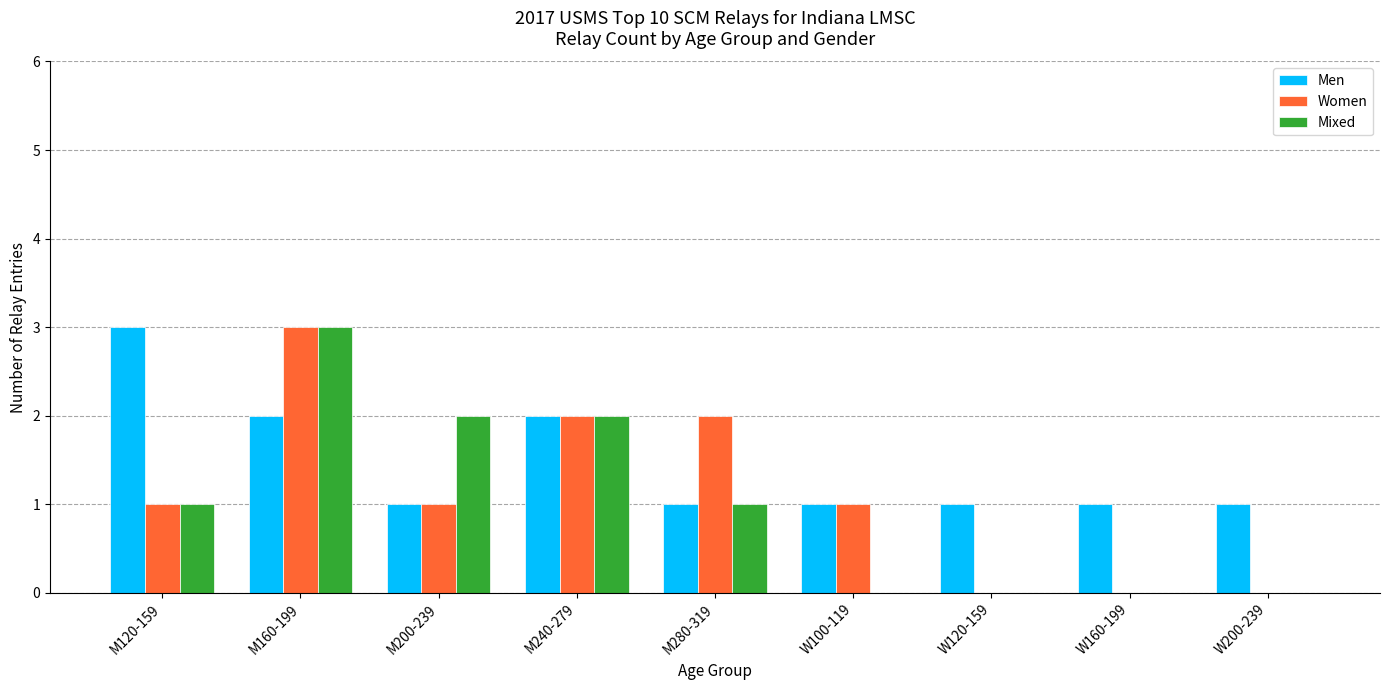

The value of Women at M240-279 is 2. True or false?

True